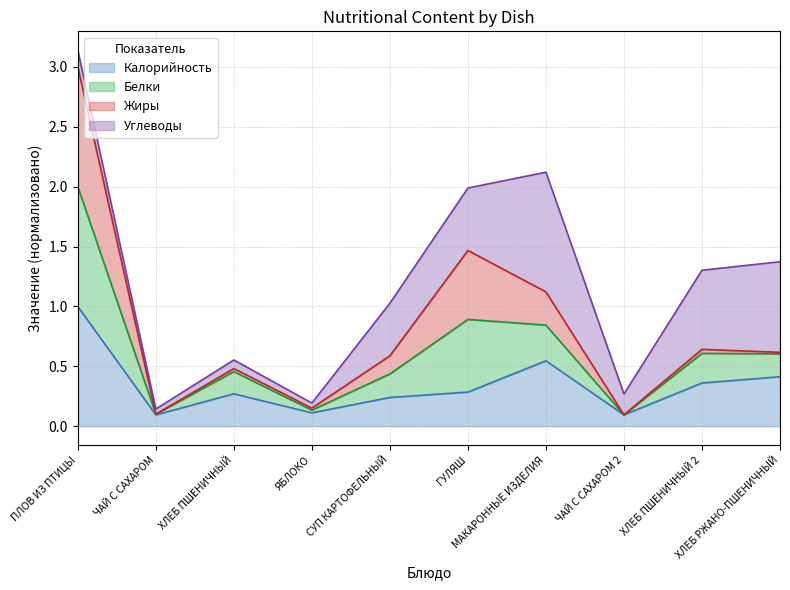

What position from the right is ХЛЕБ ПШЕНИЧНЫЙ 2?

2